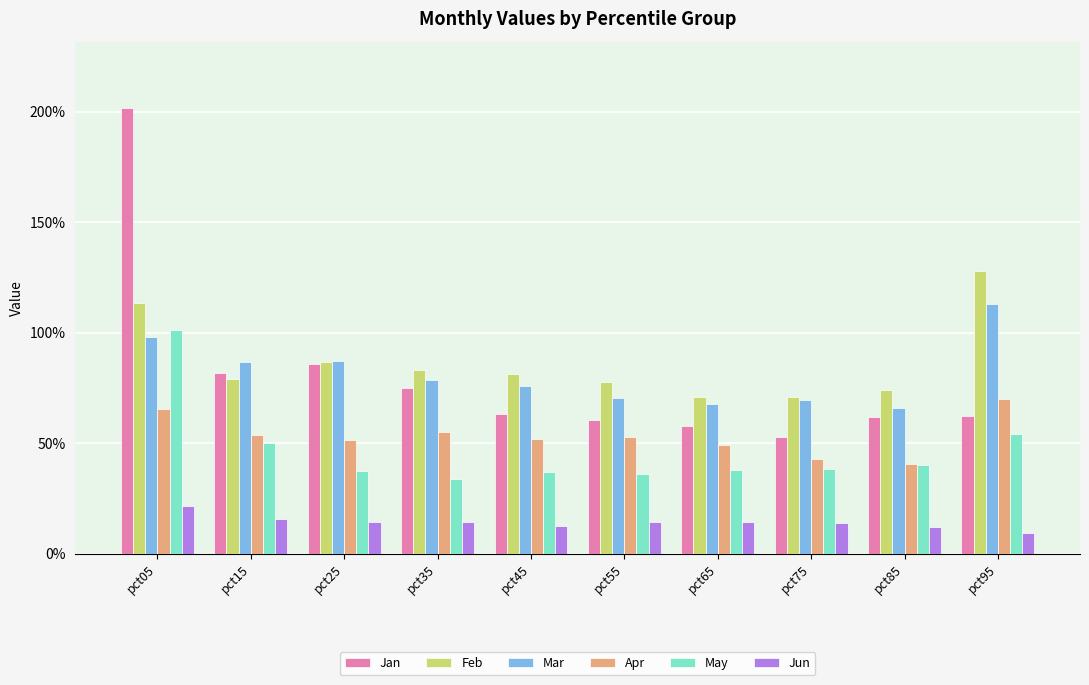

What are all the series names shown in the legend?

Jan, Feb, Mar, Apr, May, Jun